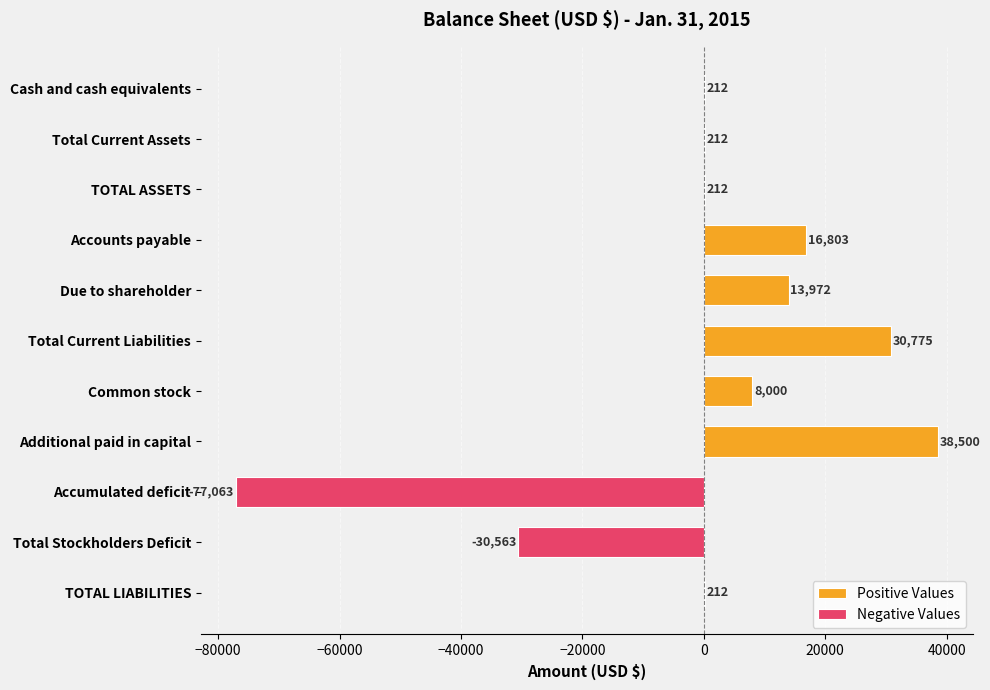

What is the value of the 3rd bar from the left?

212